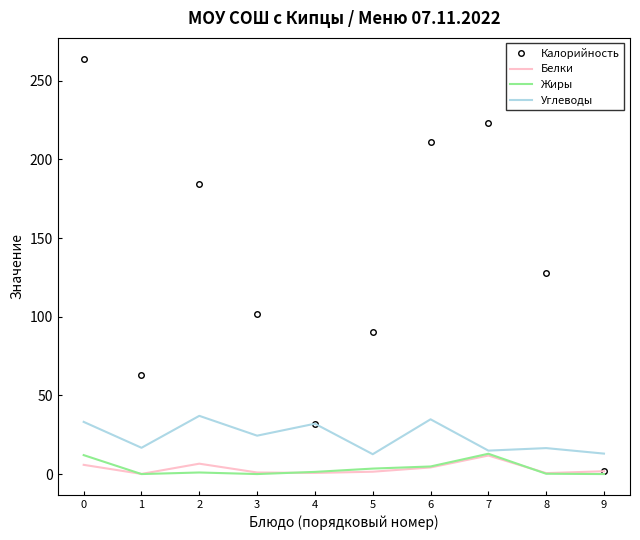

What is the difference between the highest and lowest values at 9?

13.0